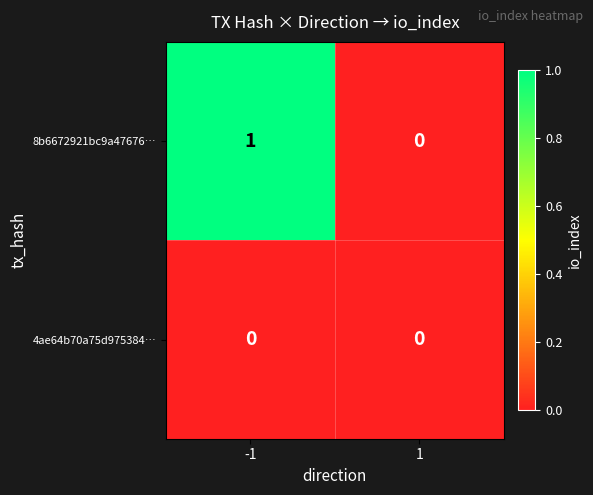

Count the number of data series in this chart.

2